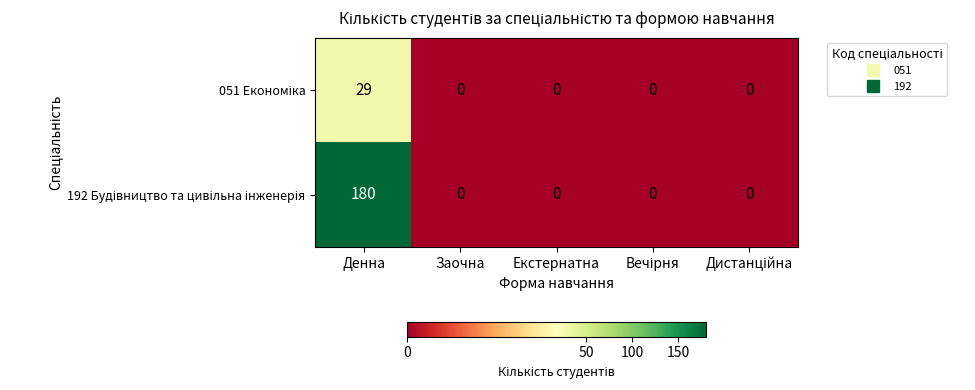

Which category has the highest value across all series?

Денна